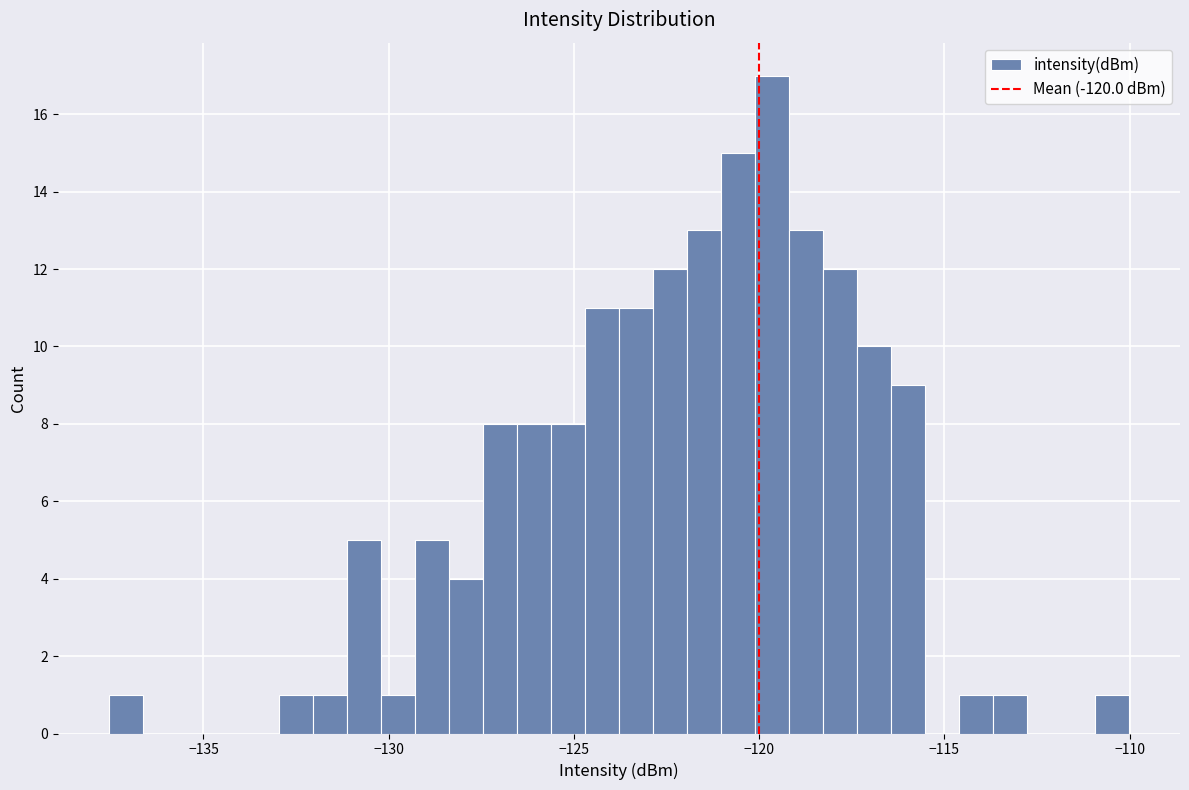

Read against the x-axis, roughly where is the centre of the tallest bar?

-119.5